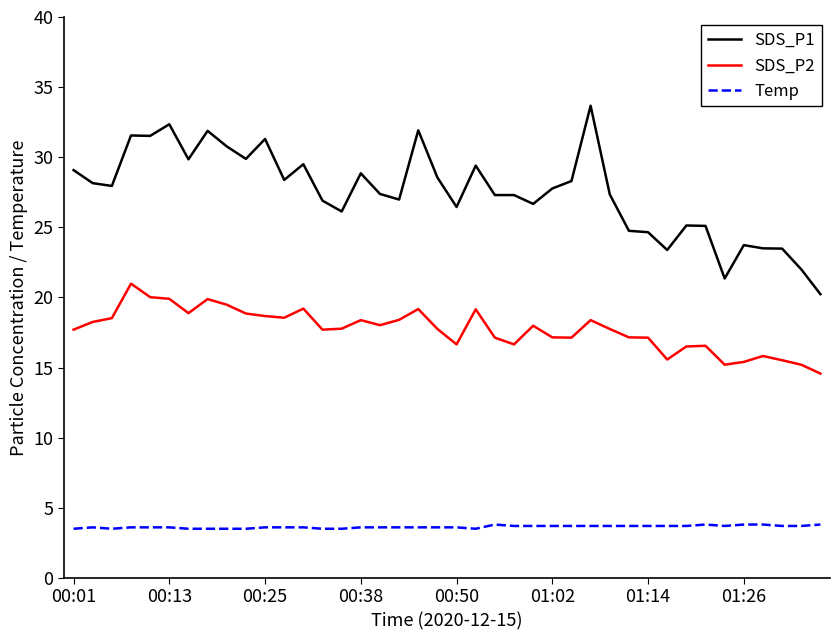

True or false: SDS_P2 and SDS_P1 cross at least once.

False